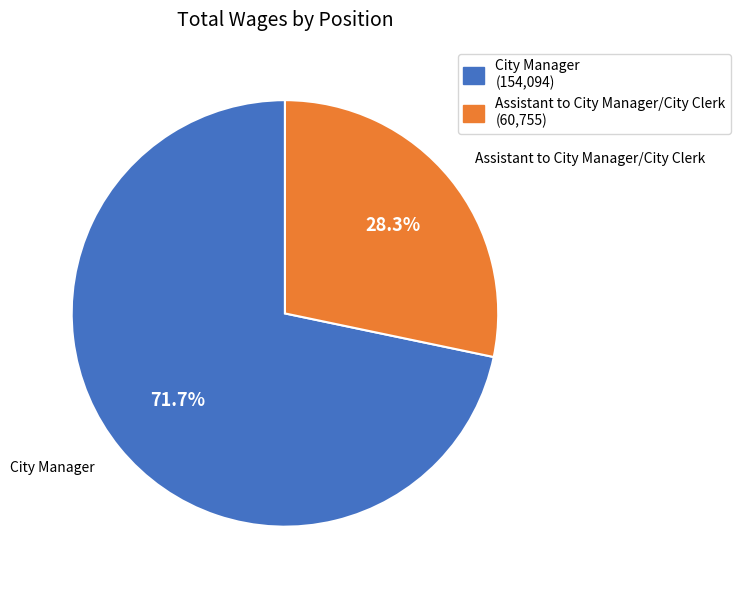

To the nearest percent, what is the combined percentage of City Manager and Assistant to City Manager/City Clerk?

100%